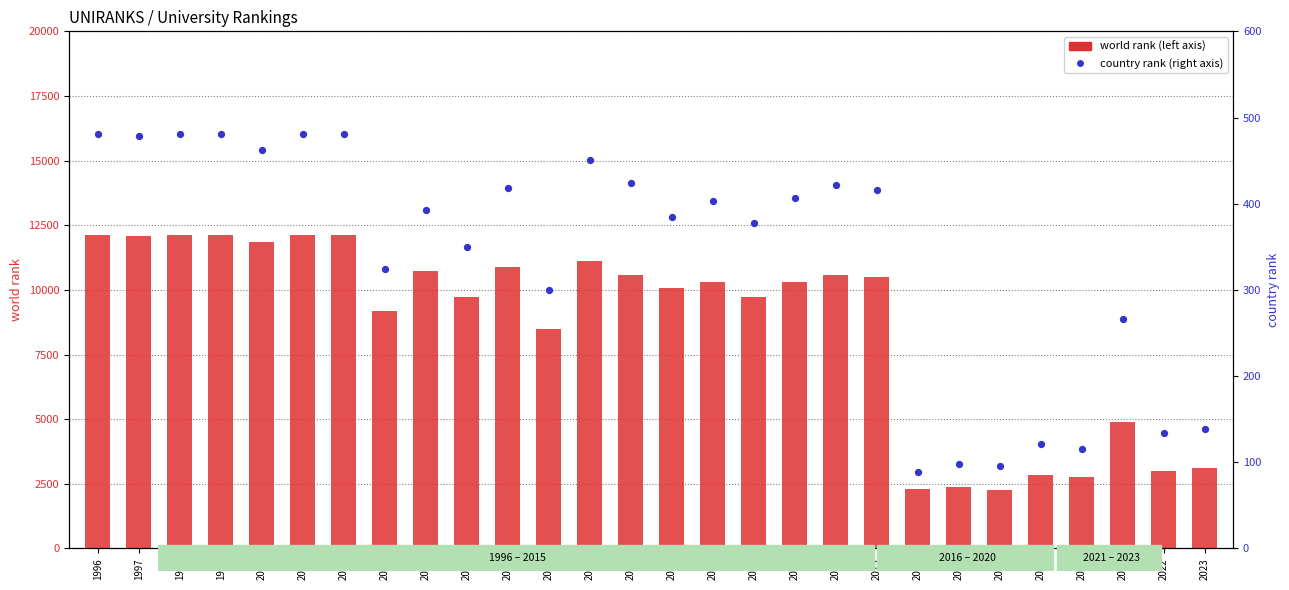

What are all the series names shown in the legend?

world rank, country rank